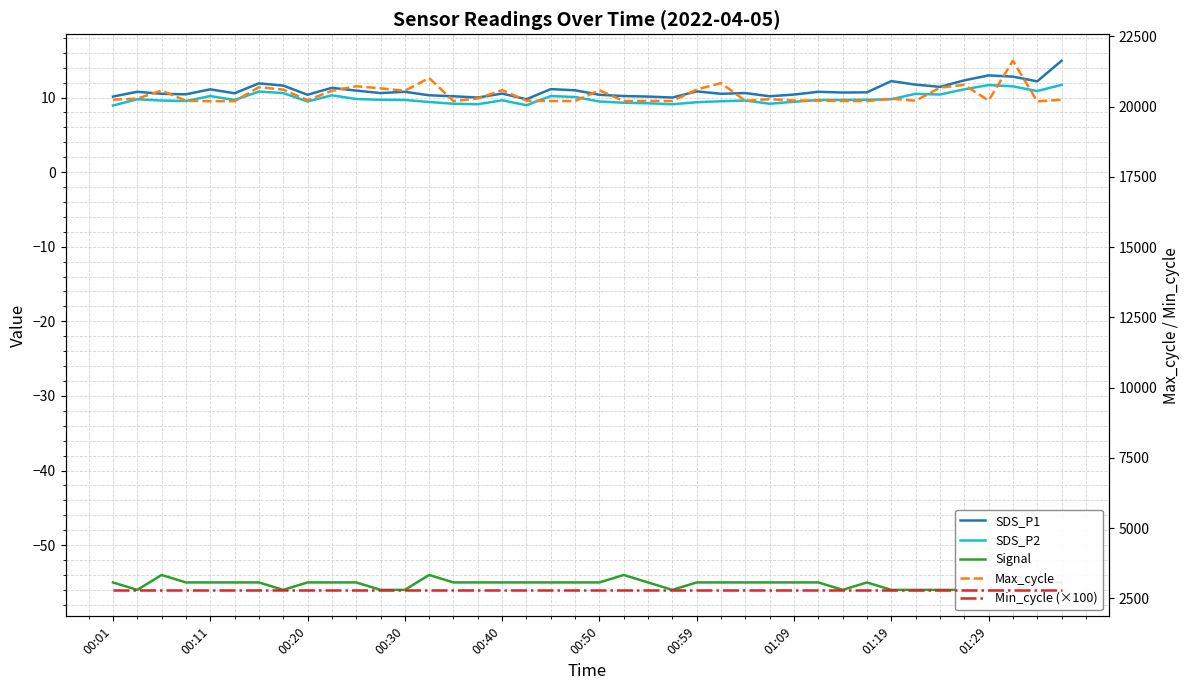

Rank the series at 39 from lowest to highest value.

Signal, SDS_P2, SDS_P1, Min_cycle (×100), Max_cycle